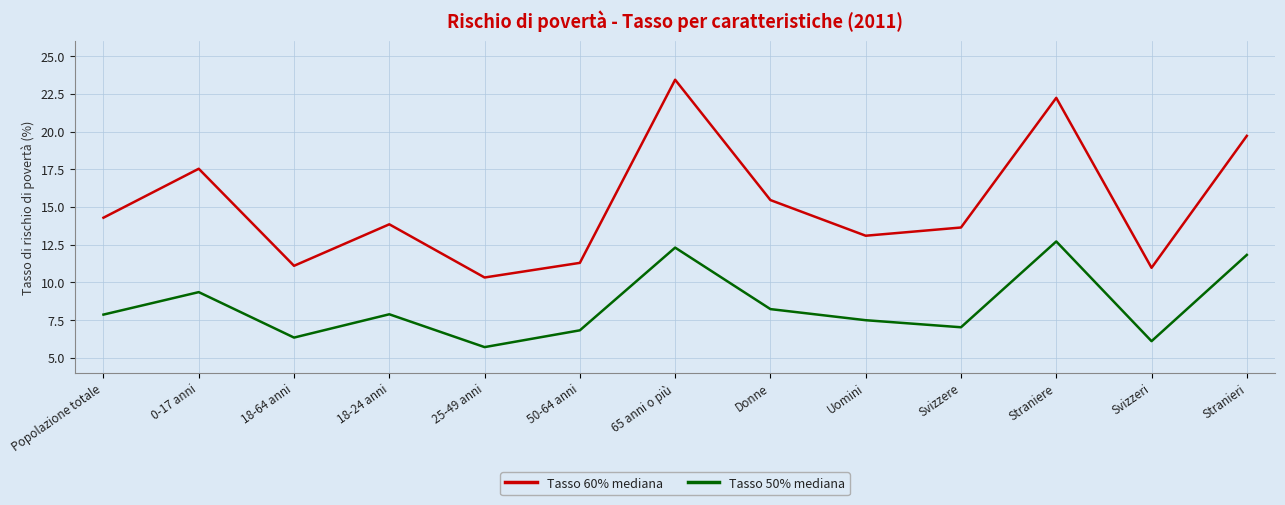

Which category has the lowest value in the Tasso 50% mediana series?

25-49 anni